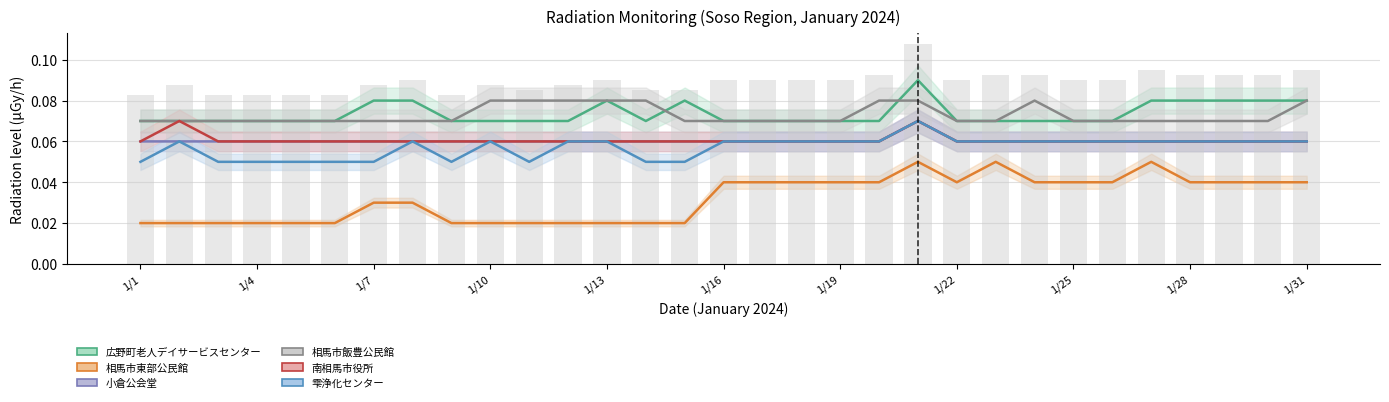

How many groups of bars are there?

31